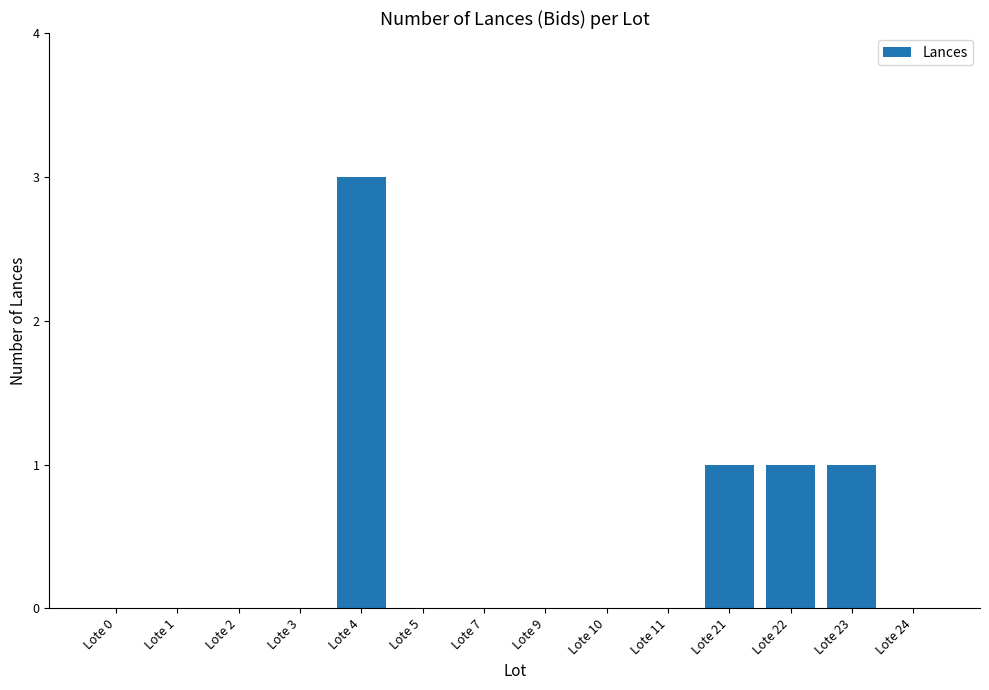

Reading left to right, transcribe all the data shown in this chart.

Lote 0=0	Lote 1=0	Lote 2=0	Lote 3=0	Lote 4=3	Lote 5=0	Lote 7=0	Lote 9=0	Lote 10=0	Lote 11=0	Lote 21=1	Lote 22=1	Lote 23=1	Lote 24=0